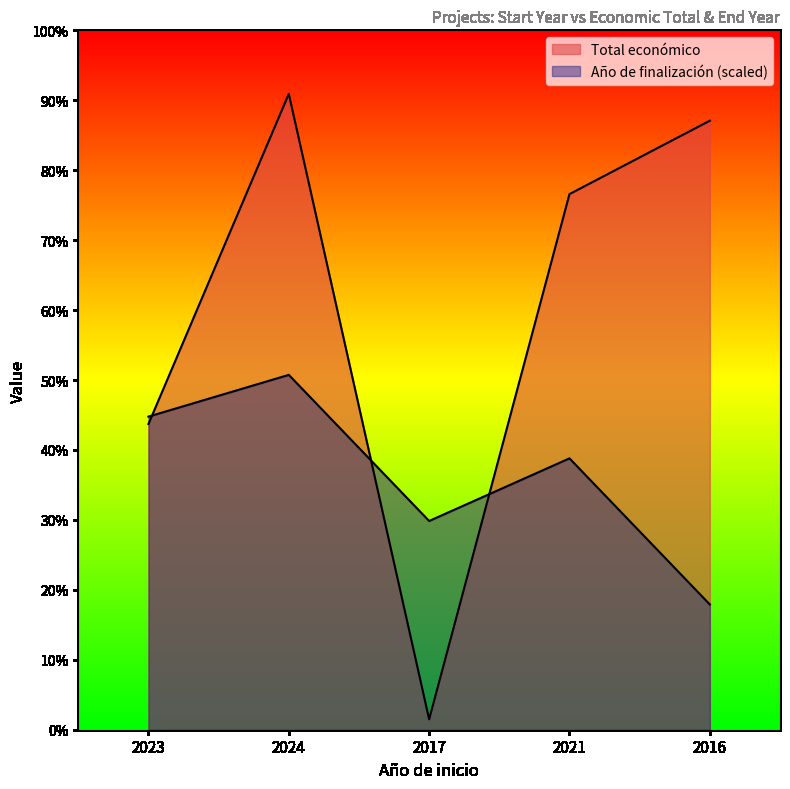

What is the approximate value of Año de finalización at 2017, to the nearest 10?

200000